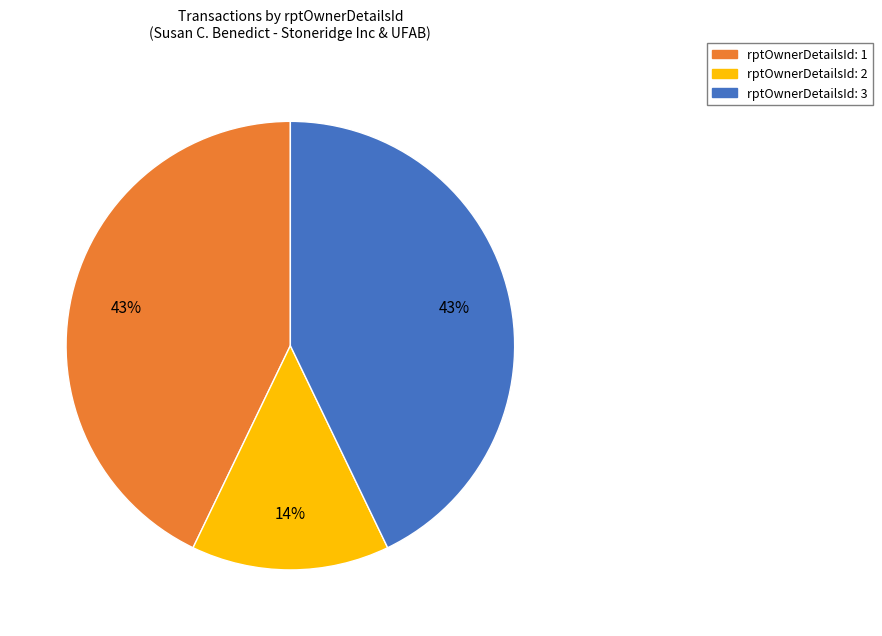

To the nearest percent, what is the average slice percentage?

33%